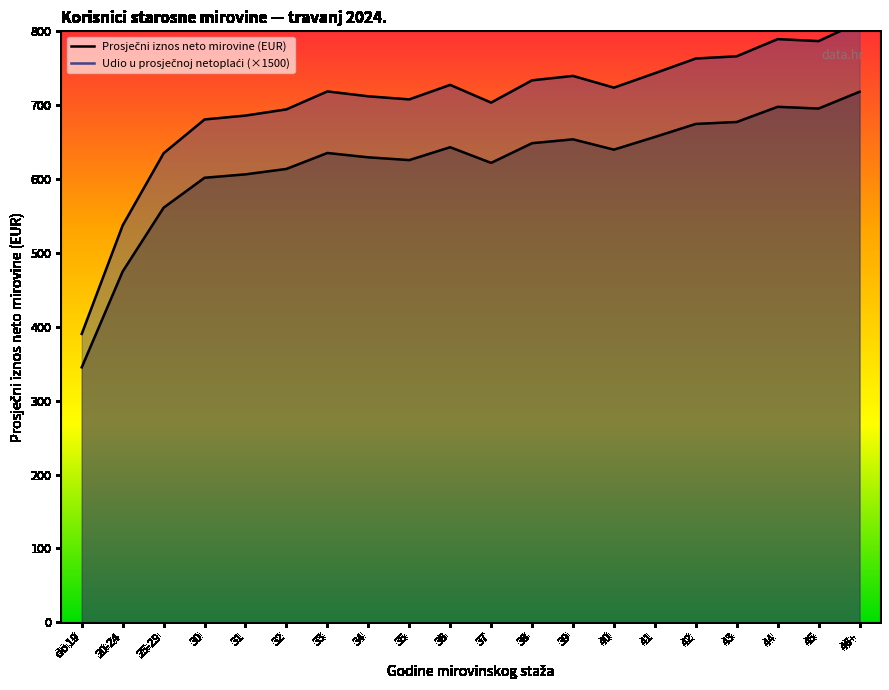

What is the lowest value of the prosječni iznos netomirovine series?

345.2